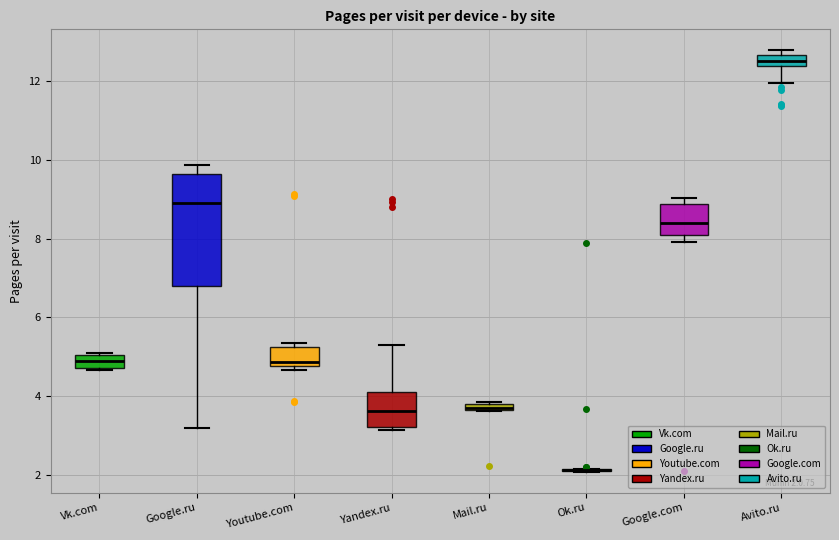

Comparing the boxes themselves (not the whiskers), which one is the tallest?

Google.ru